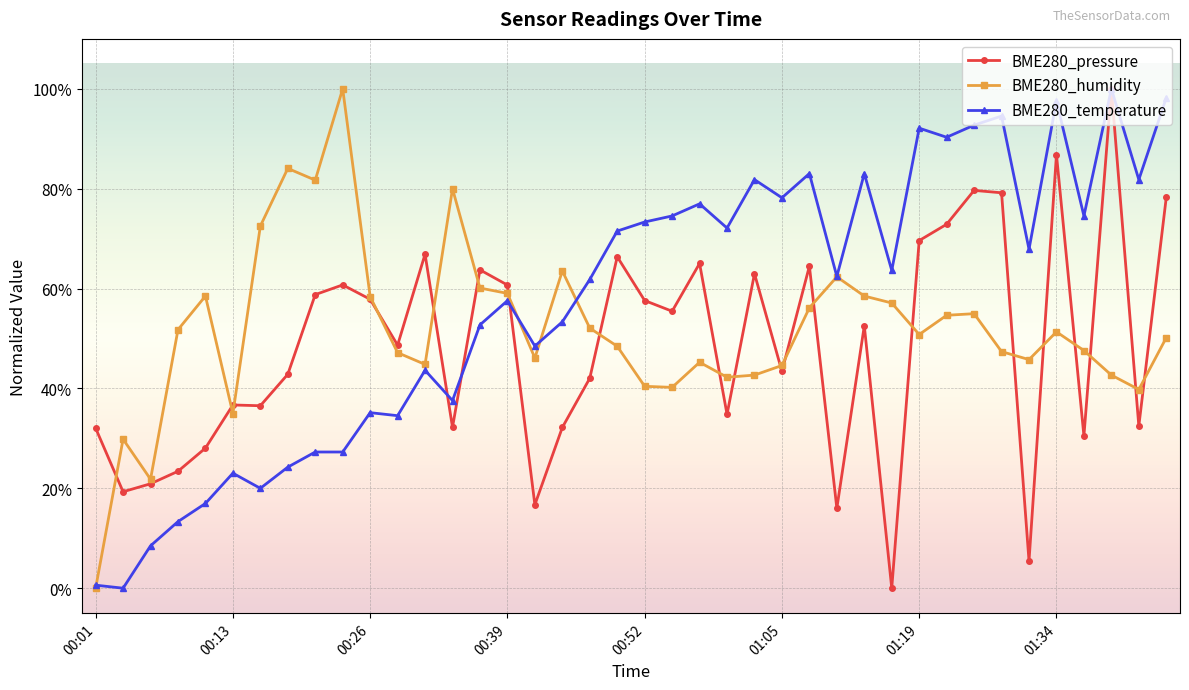

True or false: BME280_temperature has more than 0 interior local peaks.

True